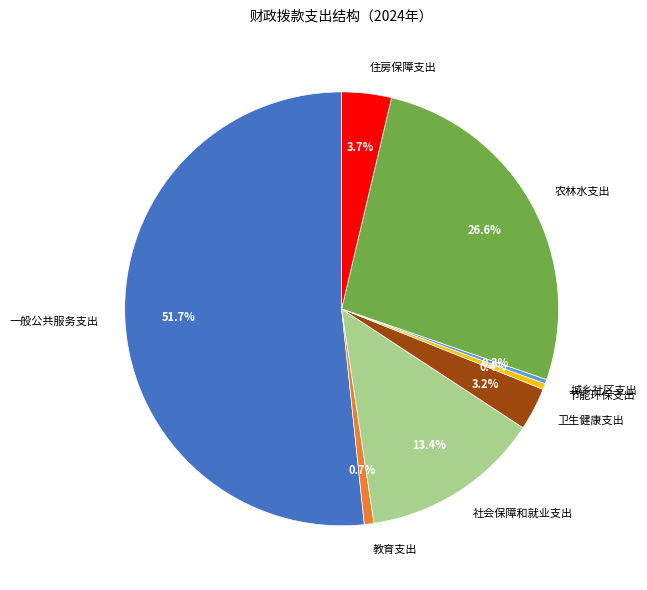

Count the number of slices in the pie.

8